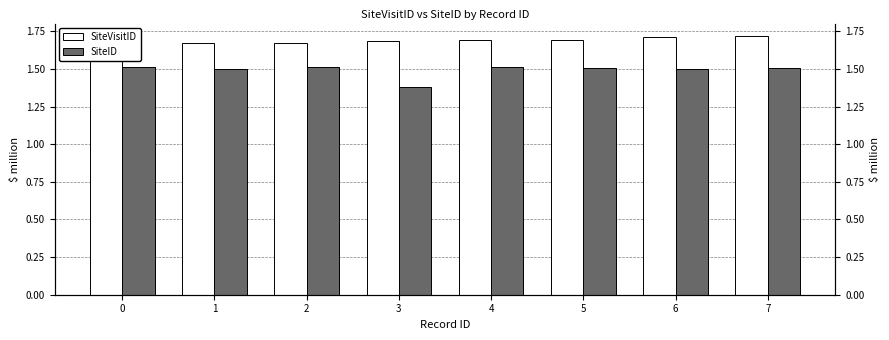

Are the bars grouped side by side (vs. stacked)?

Yes